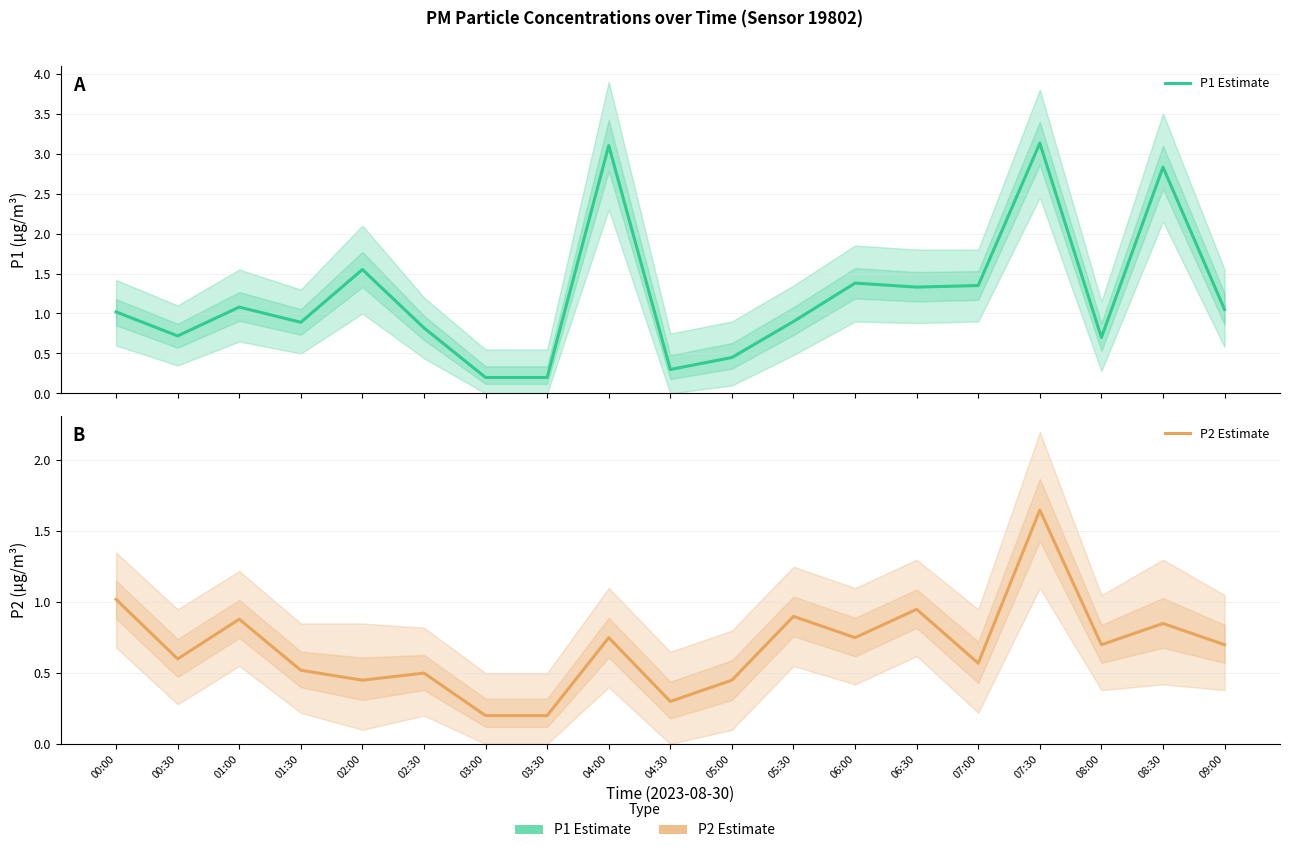

What is the value of the P1 Estimate point at the 8th from the left?

0.2